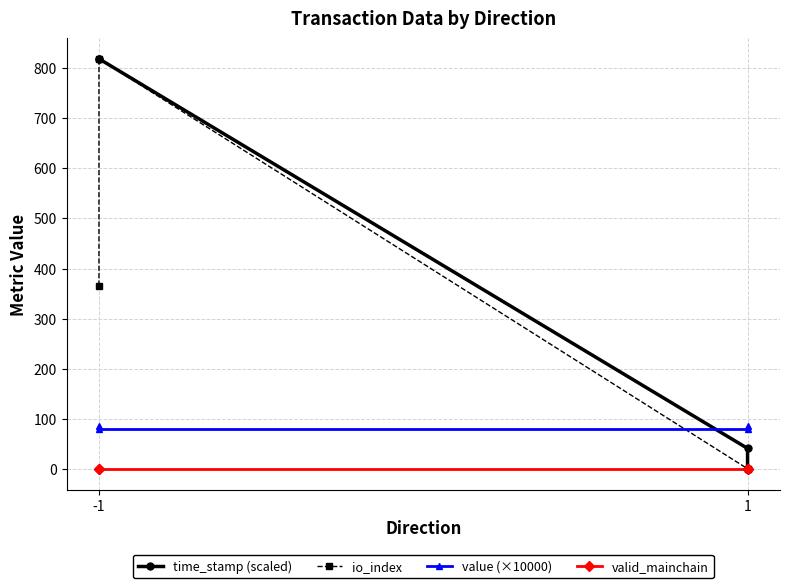

Between -1 and 1, which series saw the biggest shift?

time_stamp (scaled)